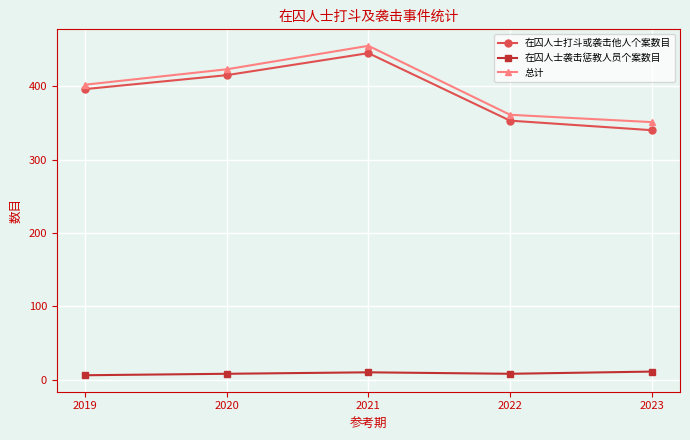

True or false: 在囚人士打斗或袭击他人个案数目 and 在囚人士袭击惩教人员个案数目 cross at least once.

False